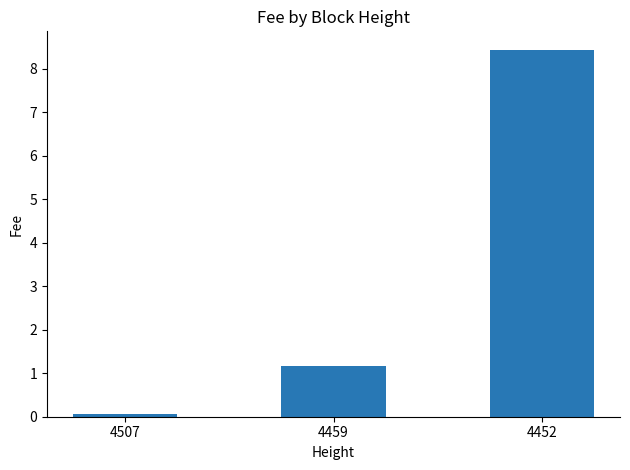

True or false: the data shows 2.0 at 4459.

False